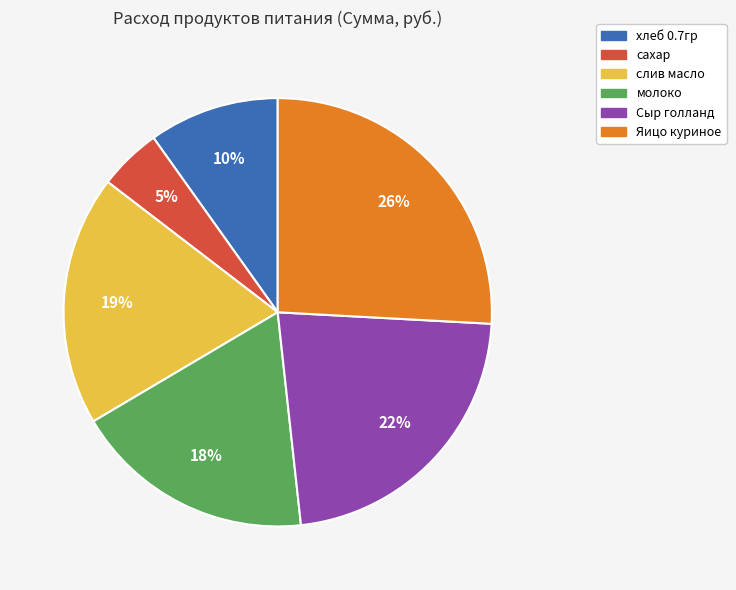

Is Яицо куриное the majority of the pie?

No